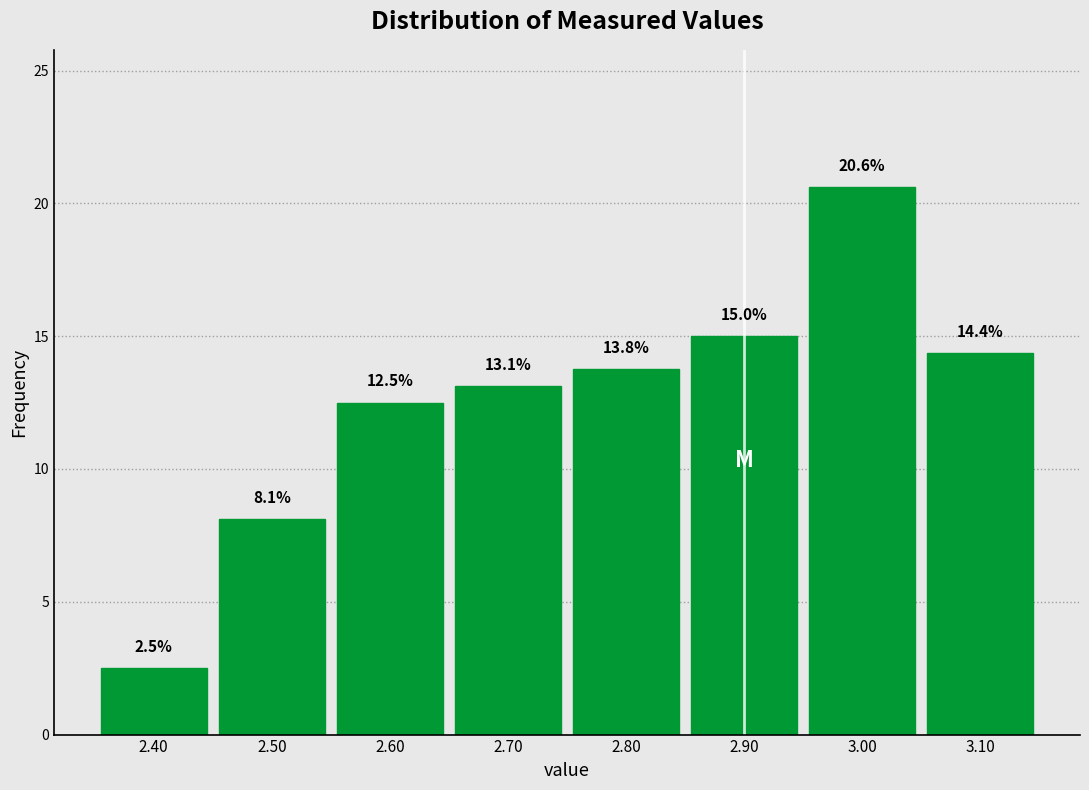

Reading left to right, list every bar in this chart as the range it spans on the x-axis followed by its height.

2.35 to 2.45: 2.5
2.45 to 2.55: 8.1
2.55 to 2.65: 12.5
2.65 to 2.75: 13.1
2.75 to 2.85: 13.8
2.85 to 2.95: 15.0
2.95 to 3.05: 20.6
3.05 to 3.15: 14.4